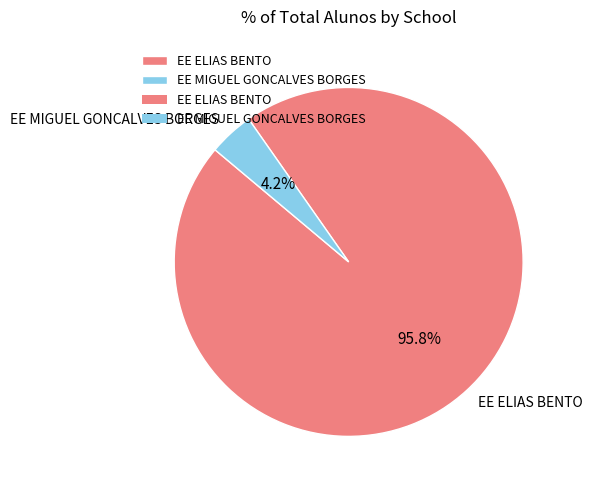

To the nearest percent, what portion does EE MIGUEL GONCALVES BORGES represent?

4%